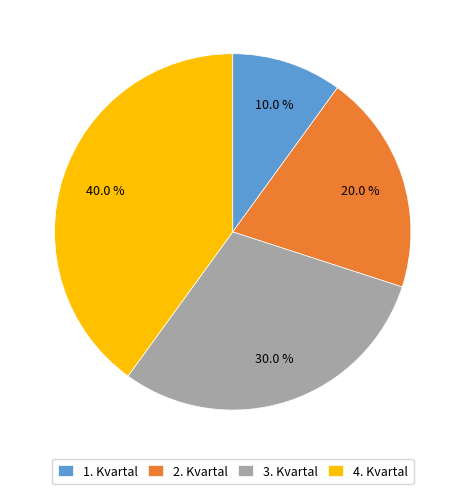

Is there any slice that represents more than half of the pie?

No